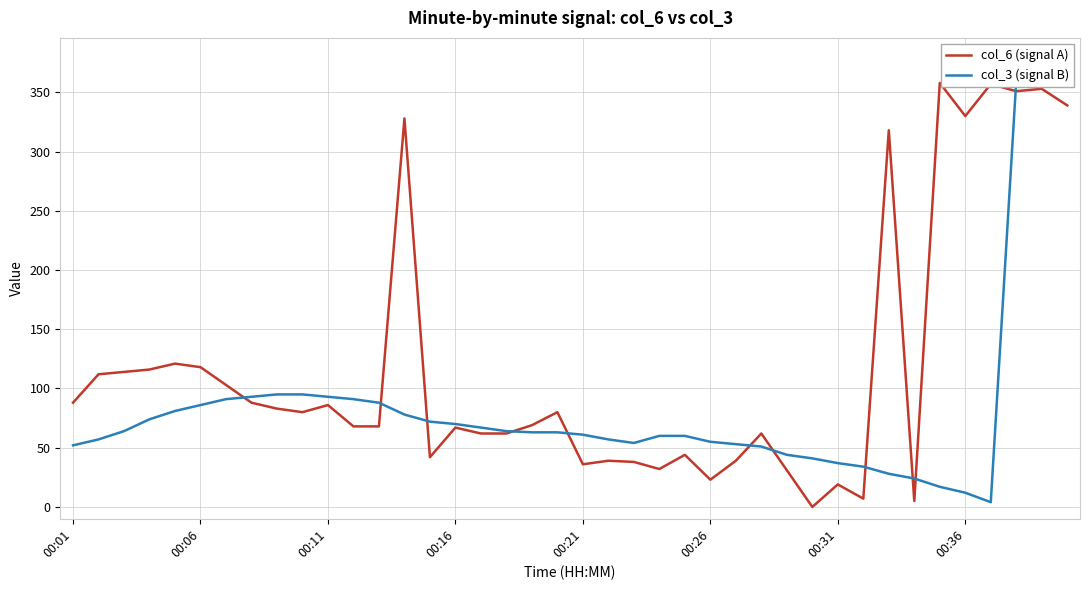

Does the chart display data point markers on the line(s)?

No